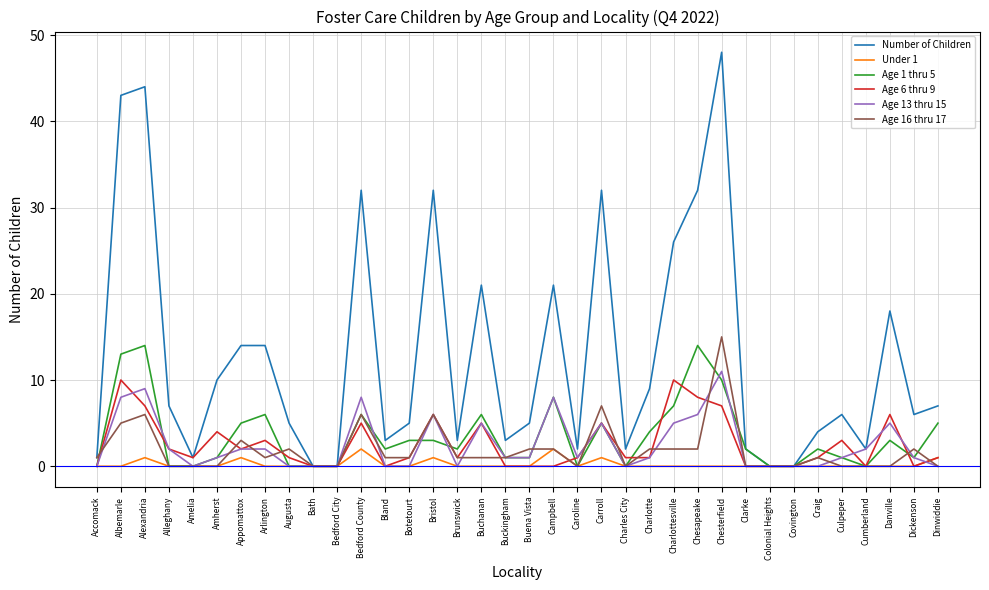

The value of Age 13 thru 15 at Bedford City is -5. True or false?

False